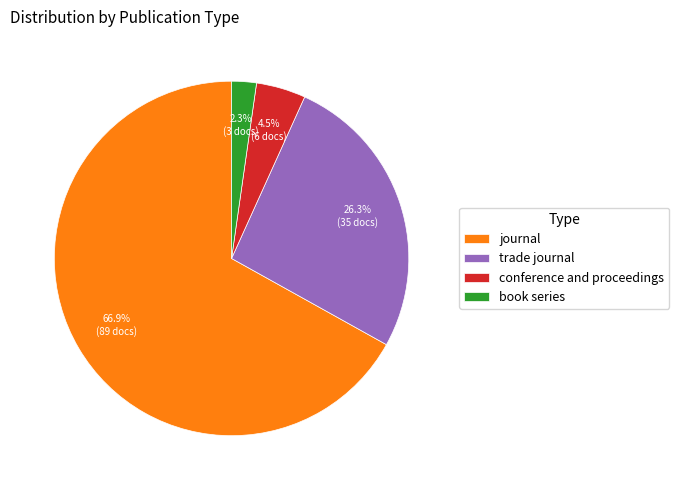

How many slices are in this pie chart?

4